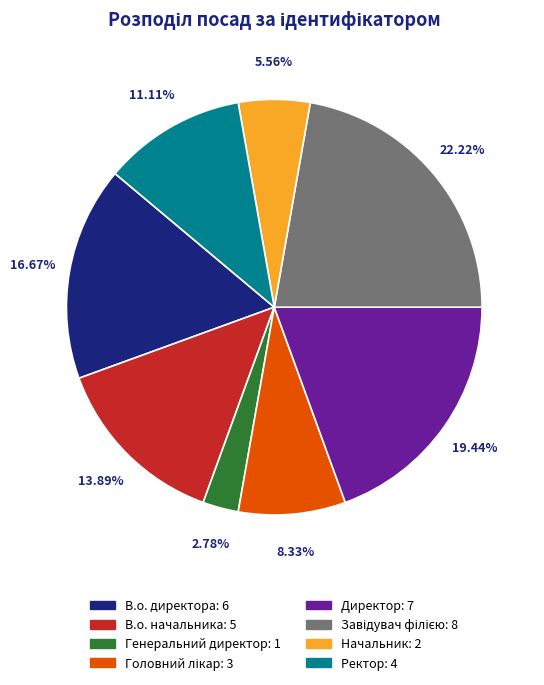

The Ректор slice represents 18% of the pie. True or false?

False